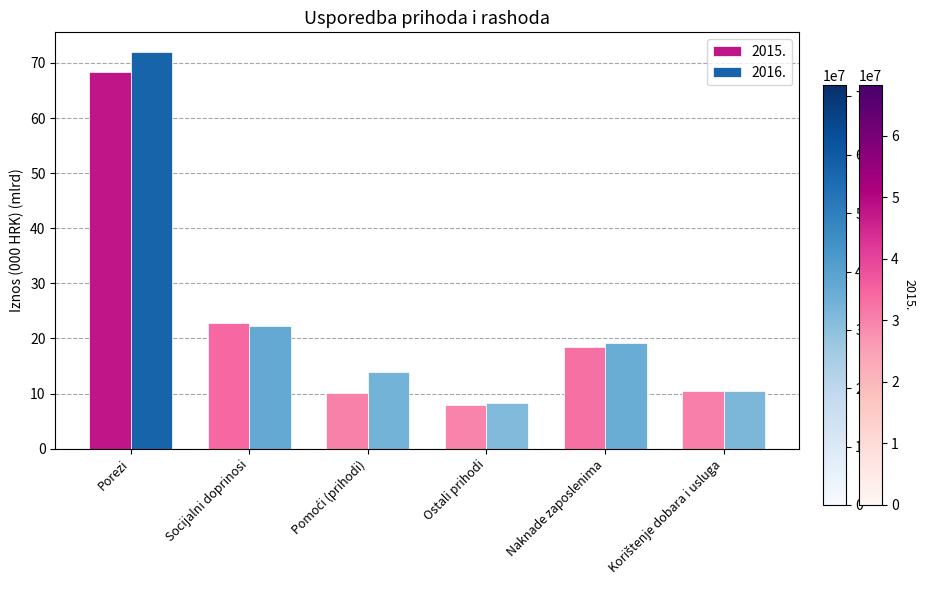

True or false: 2015. has a value of 27.6 at Naknade zaposlenima.

False